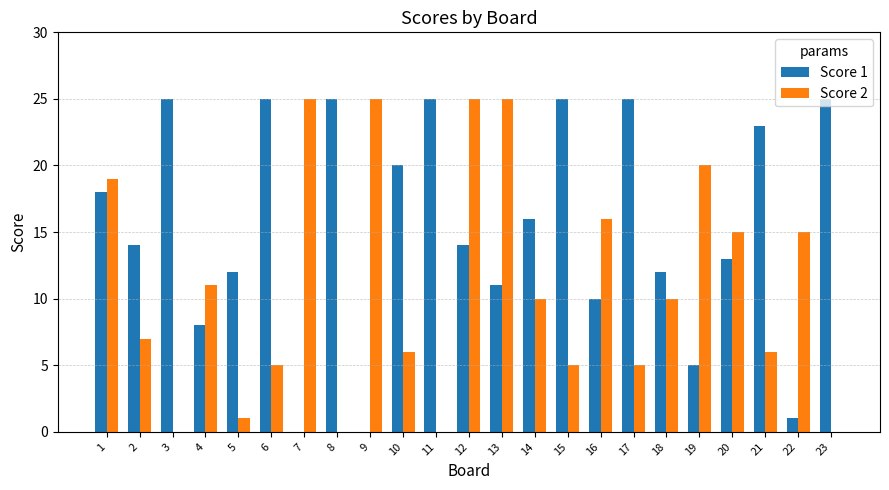

Is the value of Score 2 at 18 greater than the value of Score 1 at 19?

Yes